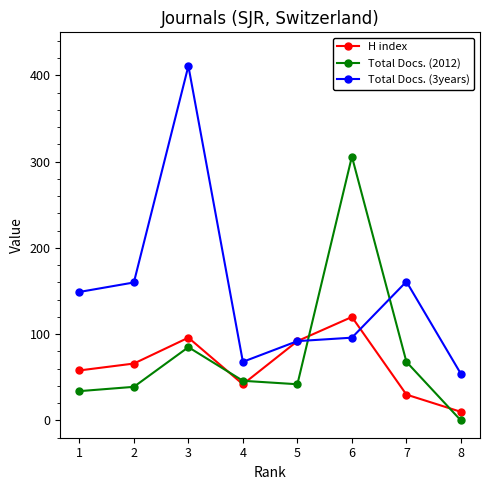

At which category is the sum across all series the highest?

3